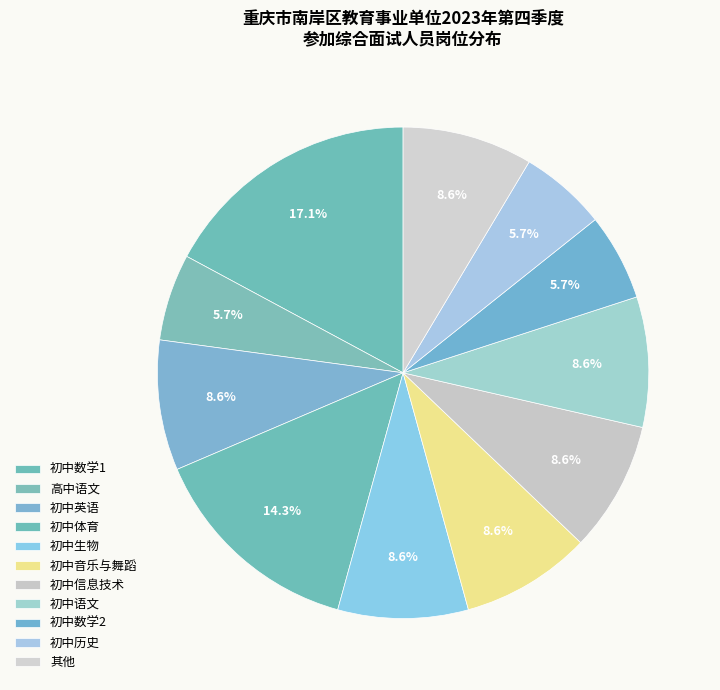

What percentage is the 初中体育 slice, to the nearest percent?

14%